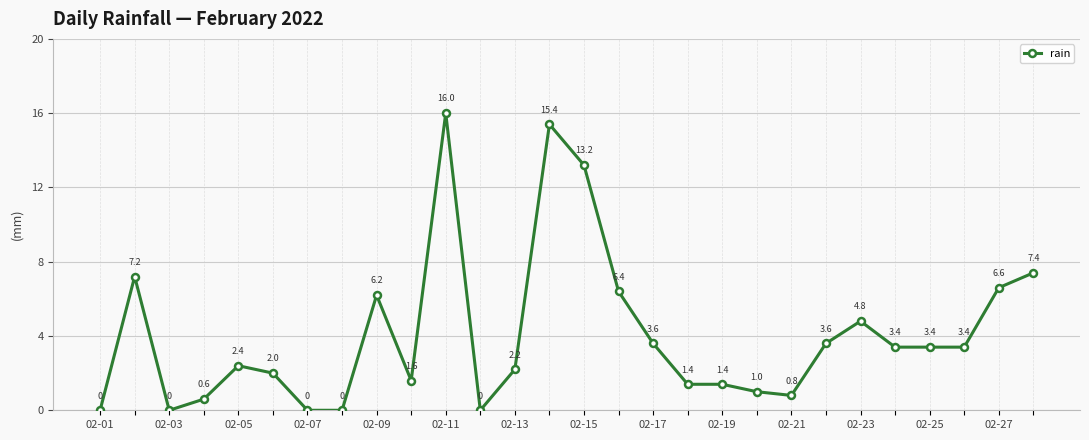

How many series are shown in this chart?

1